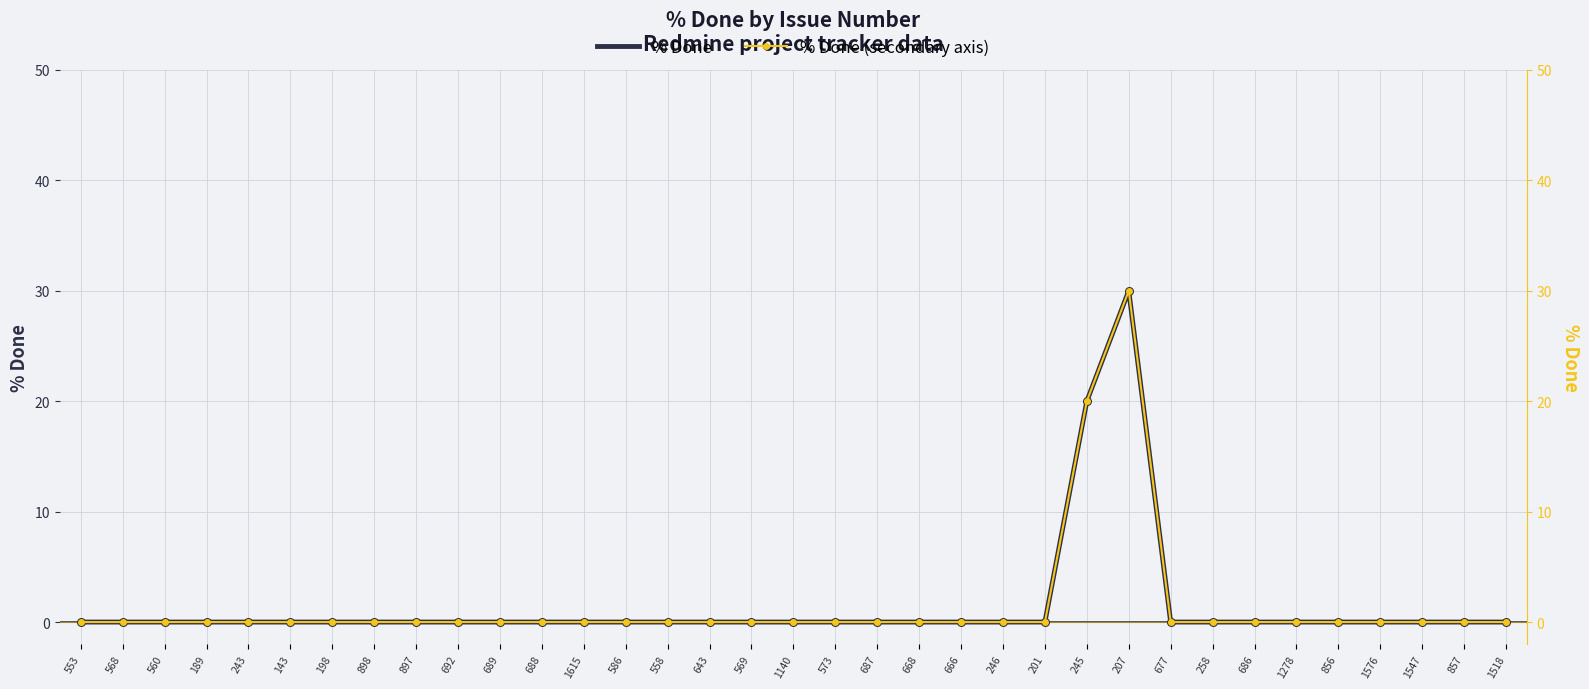

What are all the series names shown in the legend?

% Done, % Done (secondary axis)